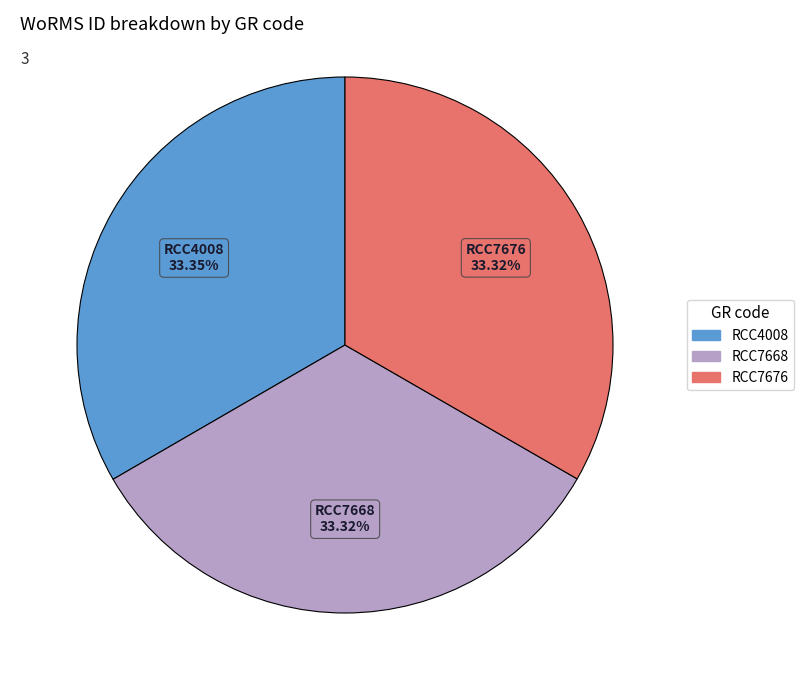

Is RCC4008 the majority of the pie?

No